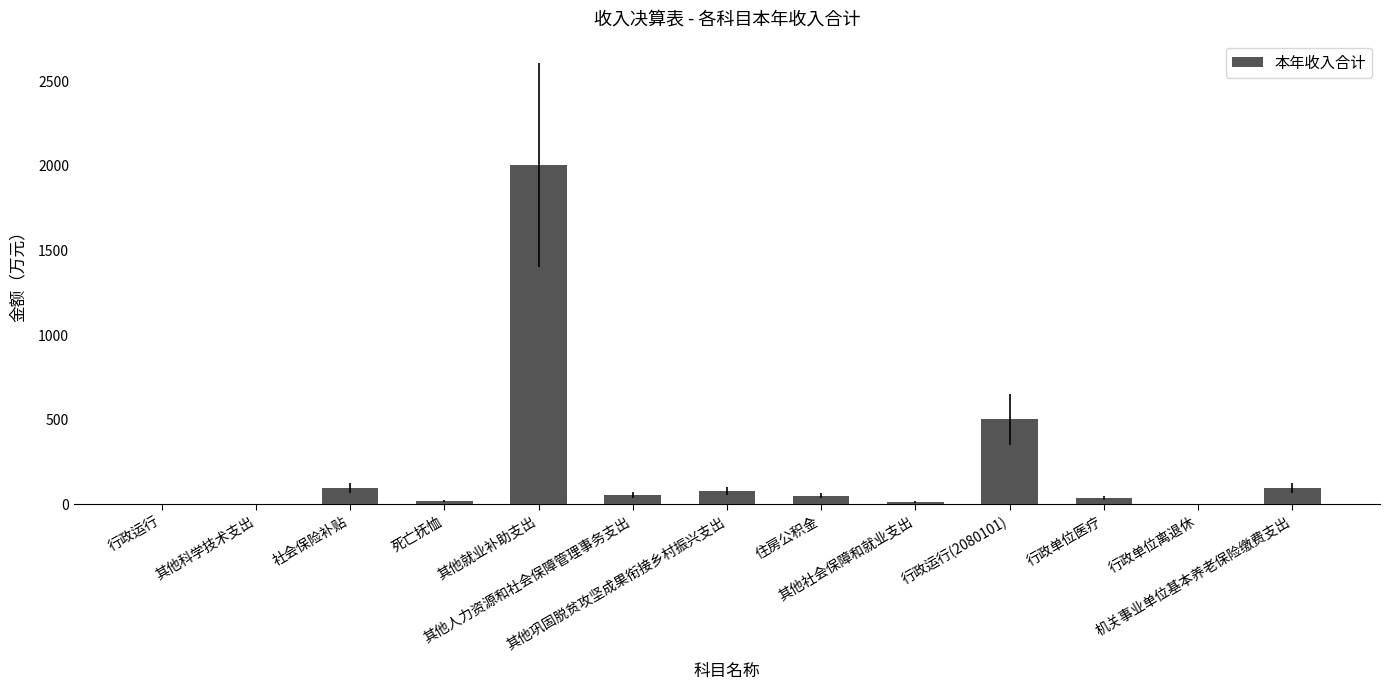

What is the greatest value displayed?

2006.0